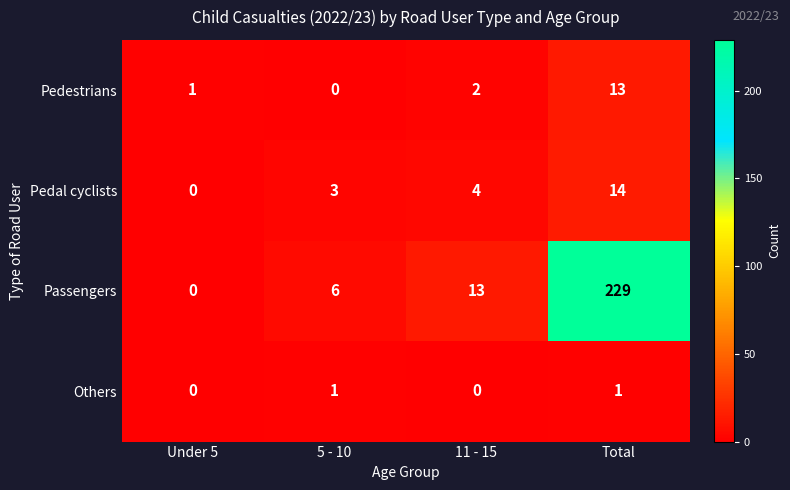

Count the Others values in the range 0 to 1.

4